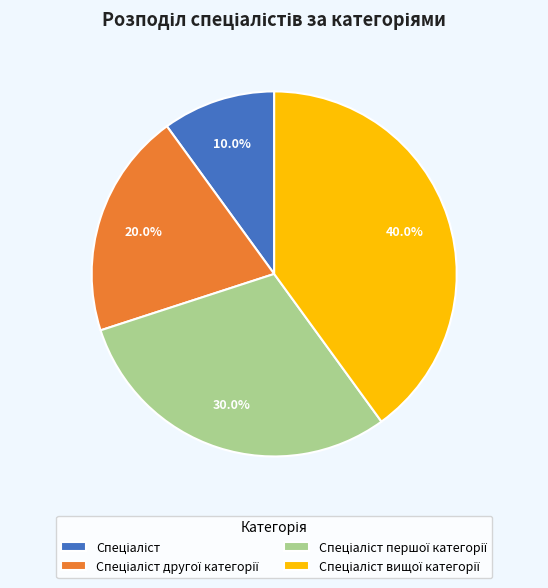

Is there any slice that represents more than half of the pie?

No